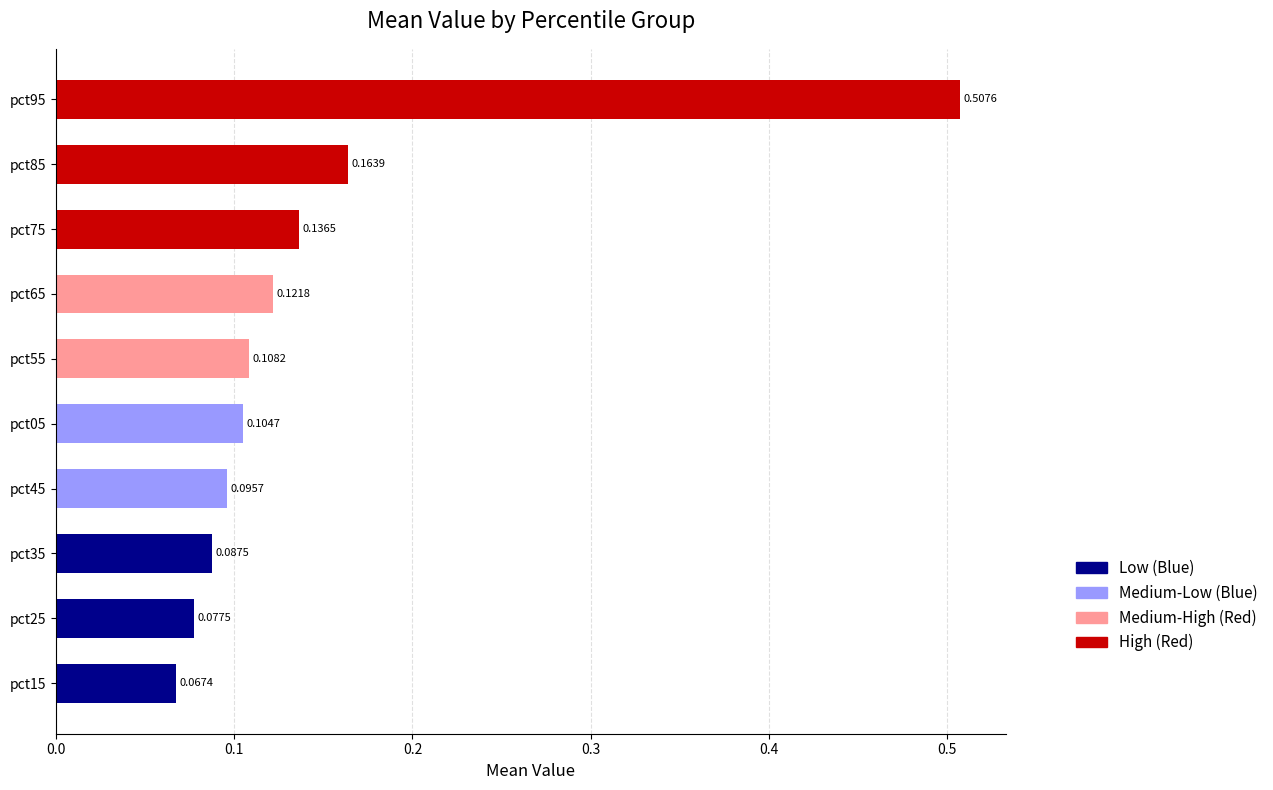

Rank the categories by value from highest to lowest.

pct95, pct85, pct75, pct65, pct55, pct05, pct45, pct35, pct25, pct15